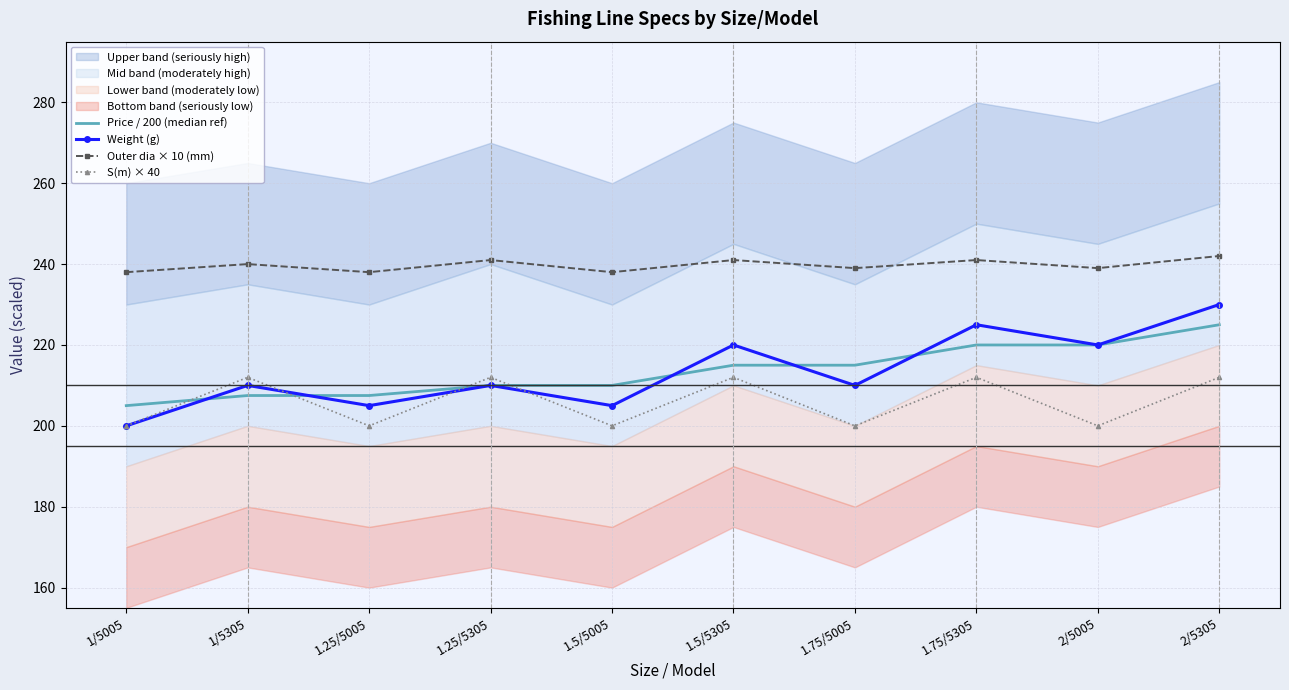

What is the spread (max minus min) of values at 1/5005?

38.0